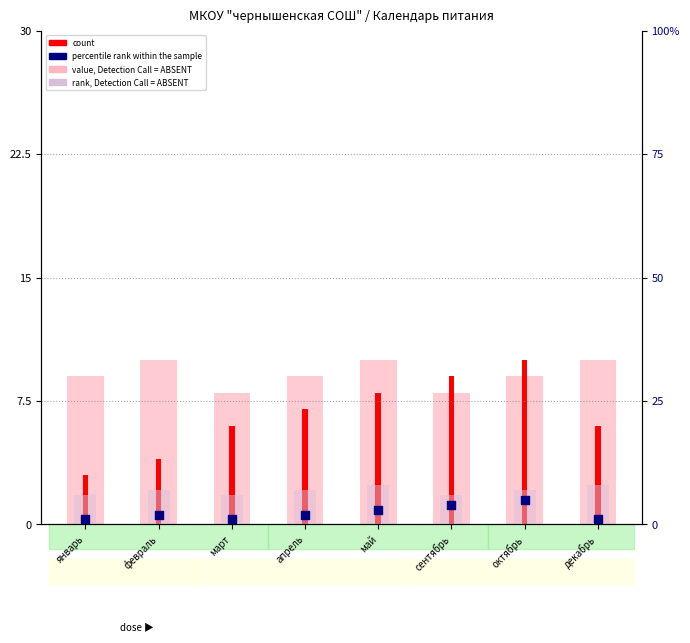

Which series contains the highest Y value?

value, Detection Call = ABSENT